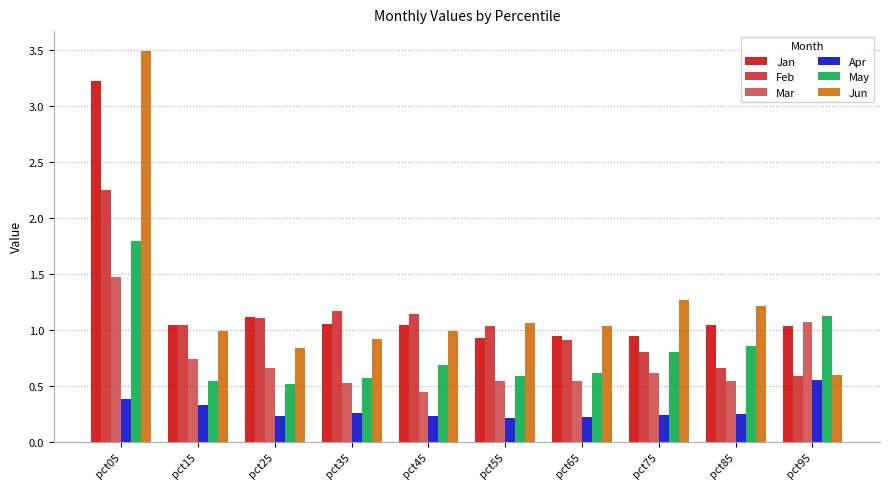

What is the sum of the Feb values at pct05 and pct85?

2.9